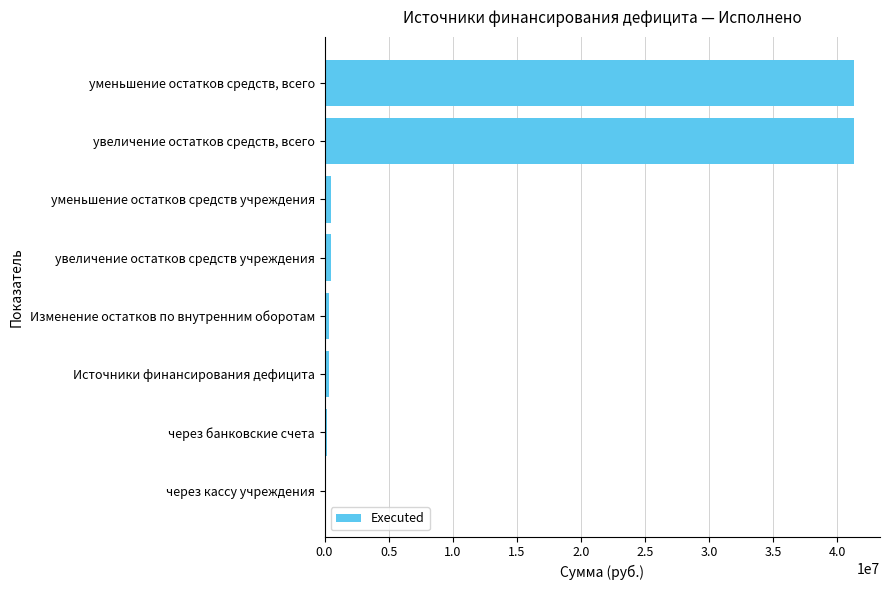

What is the difference between the second highest and second lowest values?

41075435.9